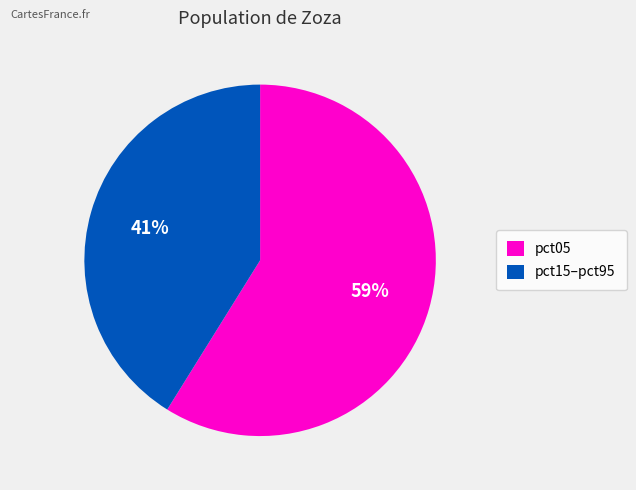

How many slices are in this pie chart?

2